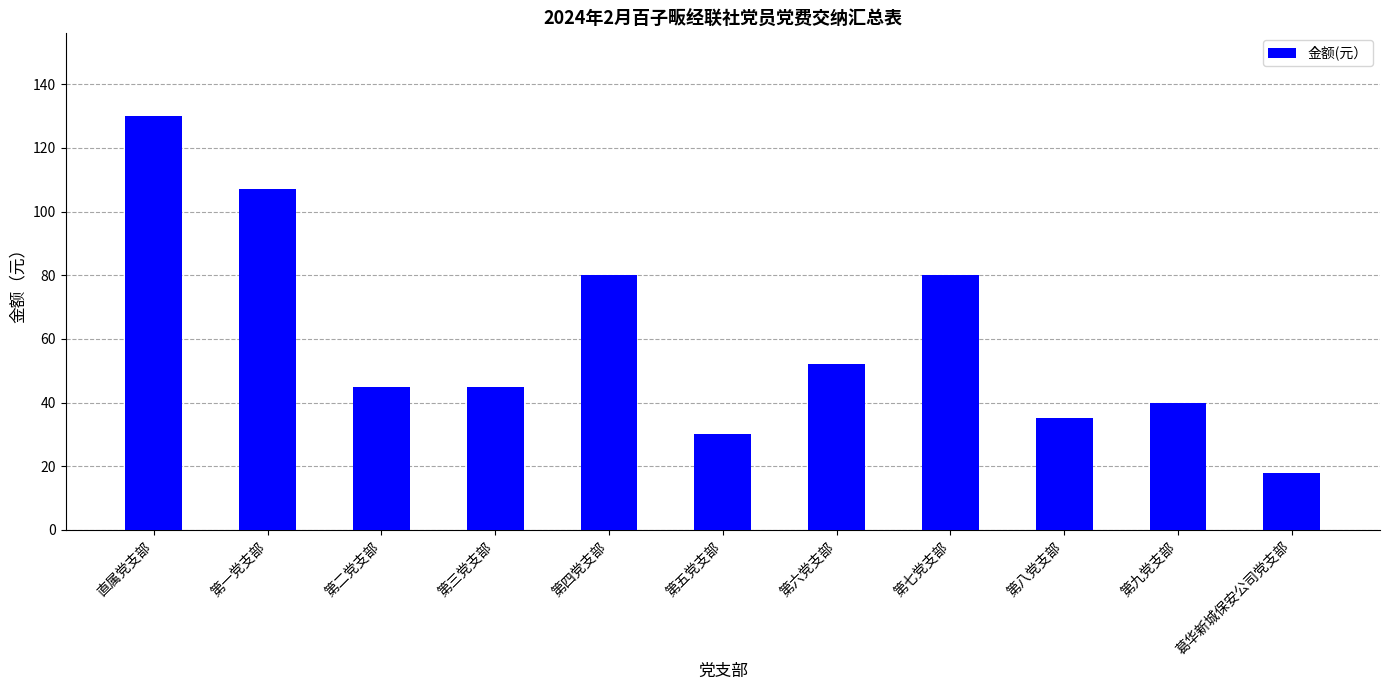

Are the bars grouped side by side (vs. stacked)?

No